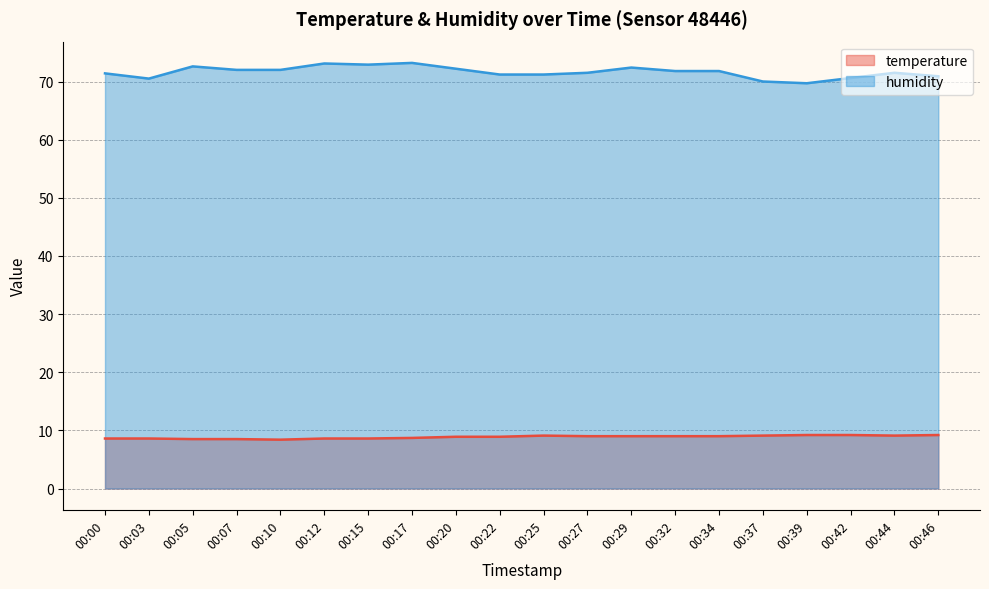

What is the average value of the humidity series?

71.6